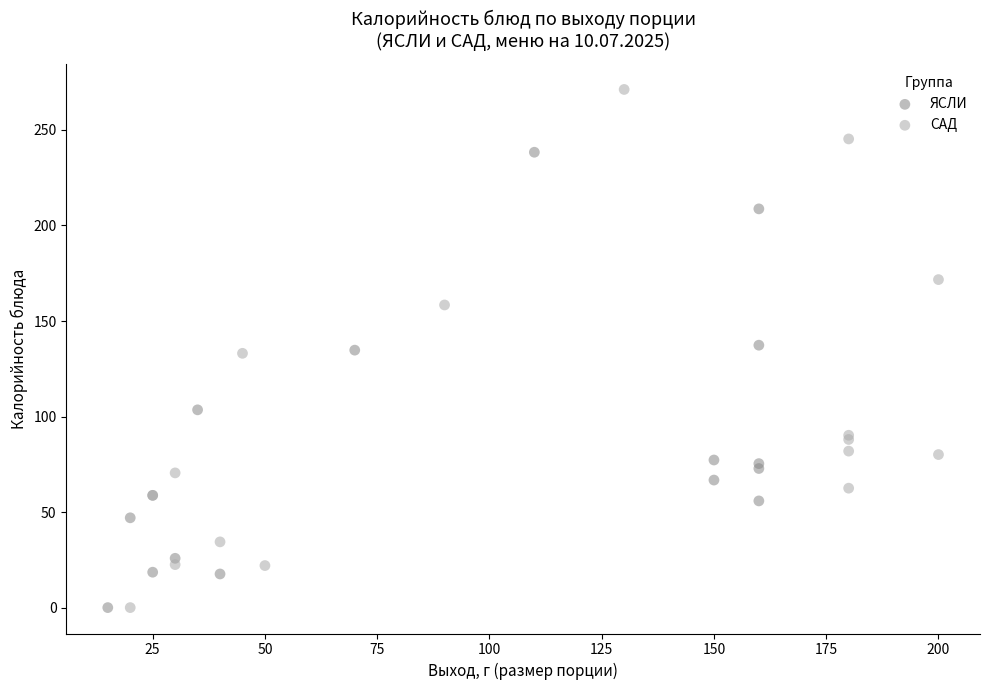

Which series reaches the maximum Y coordinate?

САД